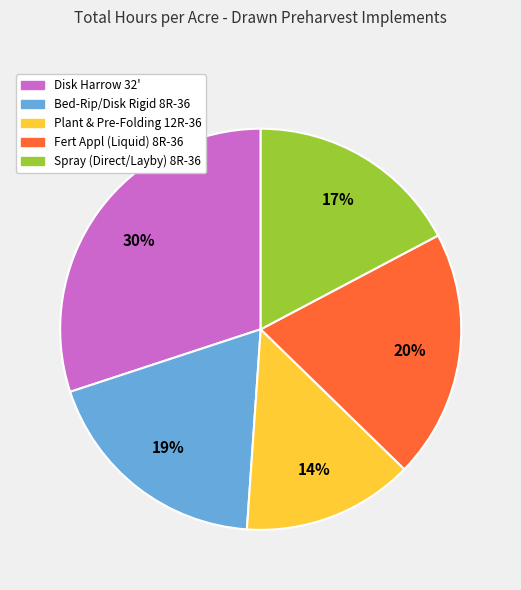

True or false: Bed-Rip/Disk Rigid 8R-36 accounts for 19% of the total.

True